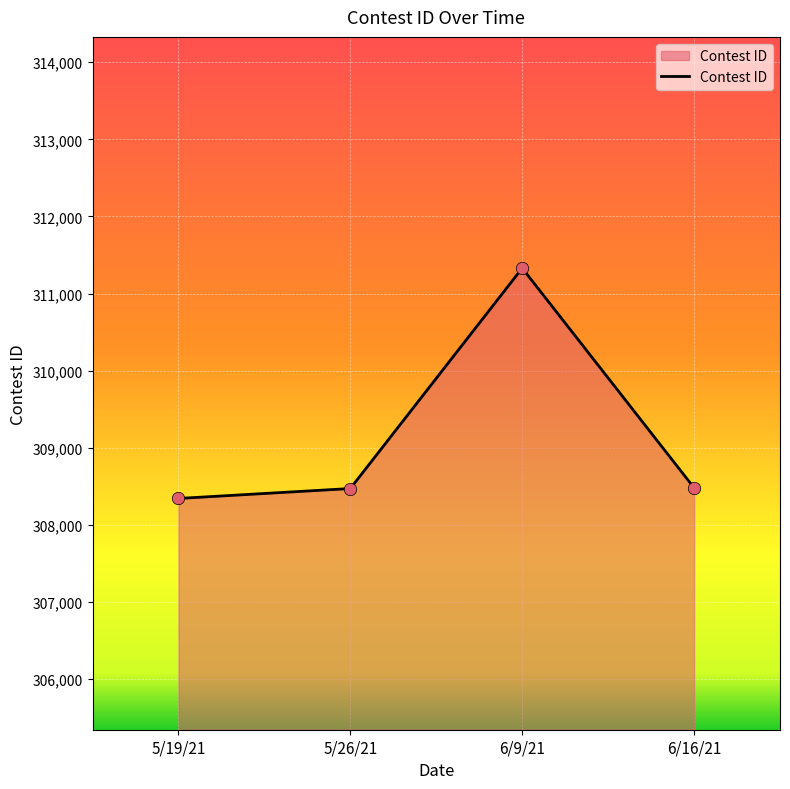

Approximately how many times larger is the value at 5/19/21 compared to 6/16/21?

1.0